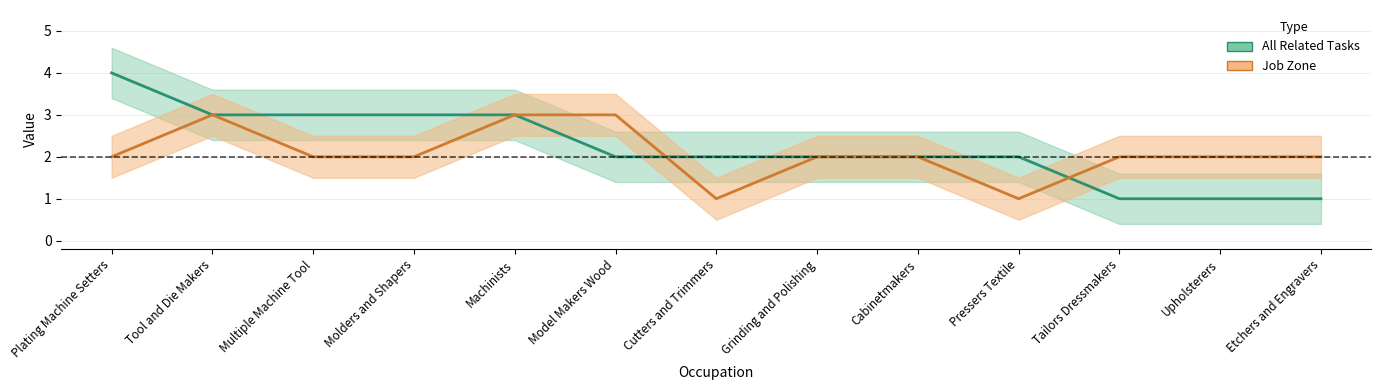

What is the sum of the Job Zone values at Tool and Die Makers and Upholsterers?

5